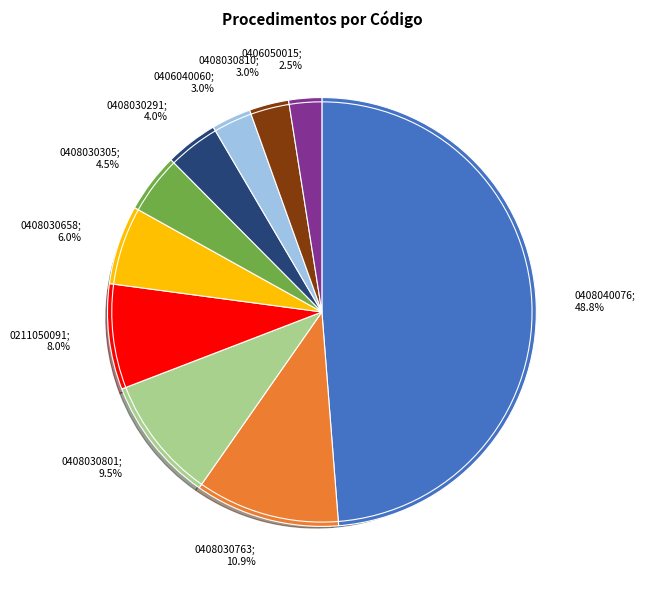

Count the number of slices in the pie.

10